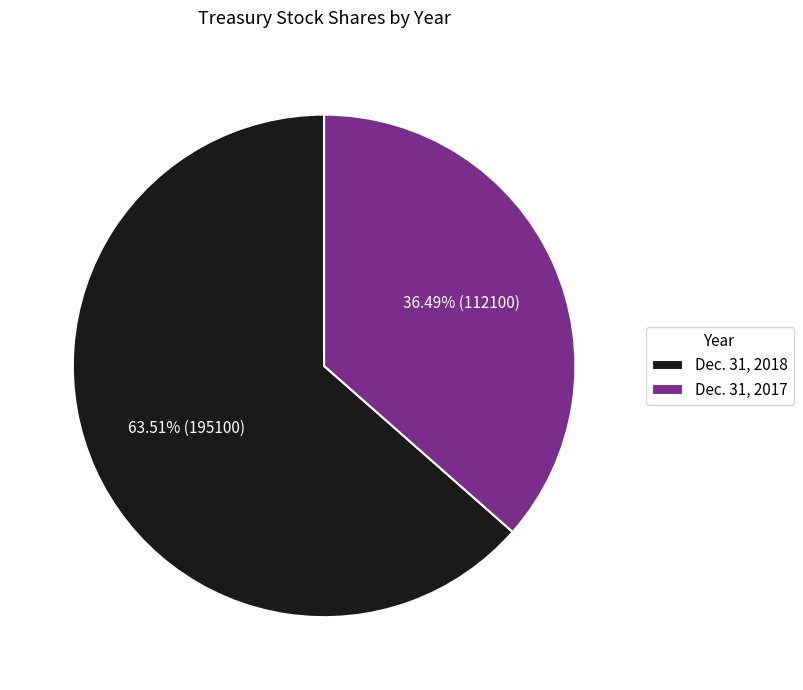

True or false: Dec. 31, 2017 accounts for 28% of the total.

False